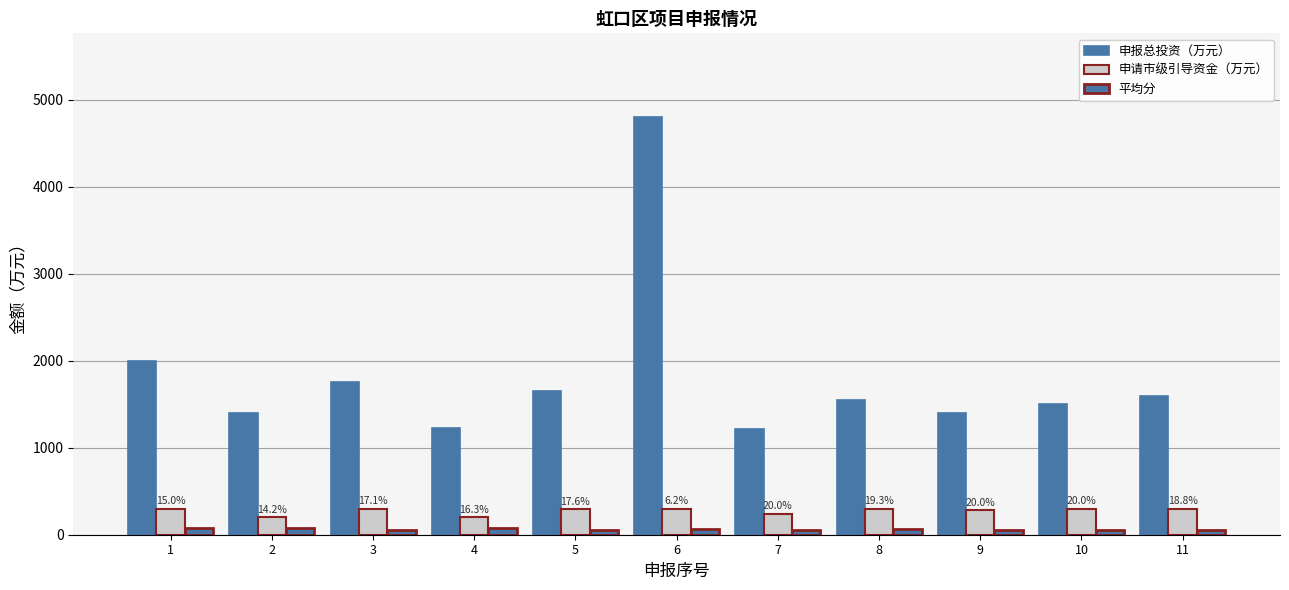

At which category is the sum across all series the highest?

6